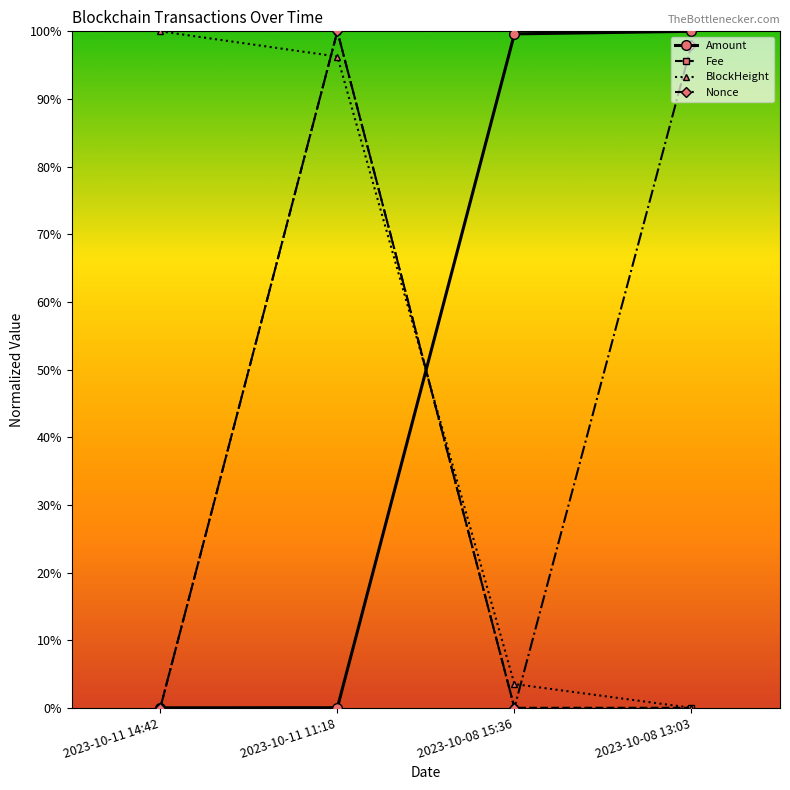

At which label does BlockHeight reach its peak?

2023-10-11 14:42